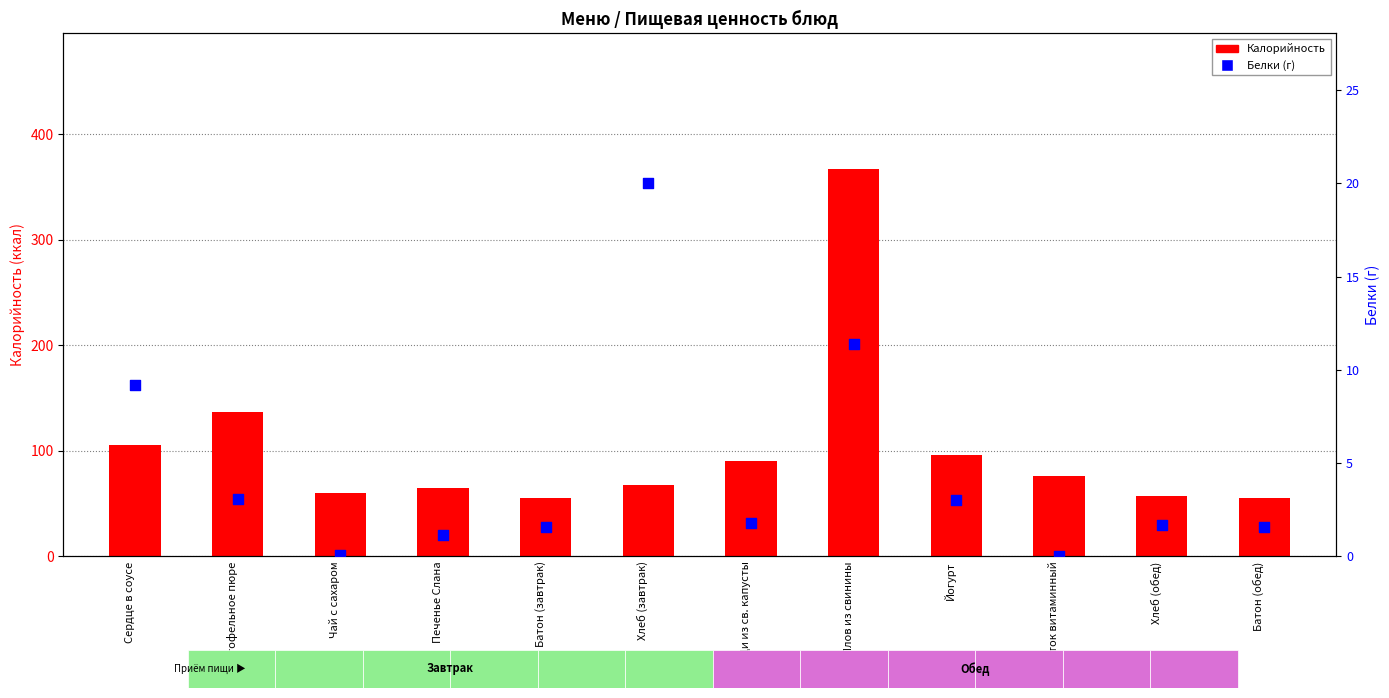

Which series reaches the maximum Y coordinate?

Калорийность